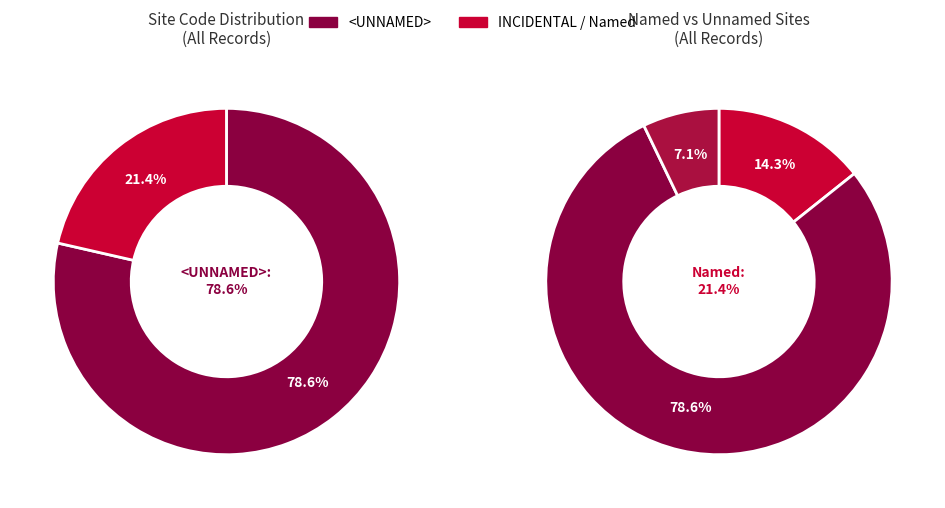

Count the number of slices in the pie.

3